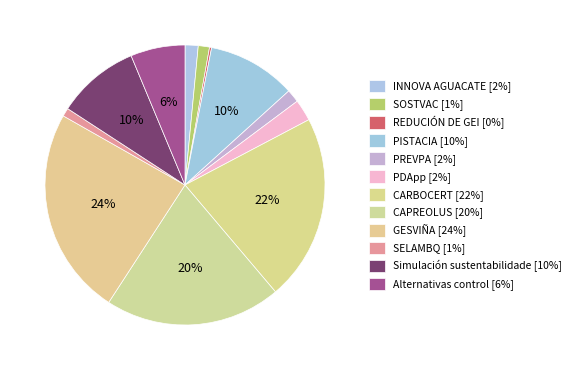

Rank the categories by value from lowest to highest.

REDUCIÓN DE GEI, SELAMBQ, SOSTVAC, PREVPA, INNOVA AGUACATE, PDApp, Alternativas control, Simulación sustentabilidade, PISTACIA, CAPREOLUS, CARBOCERT, GESVIÑA